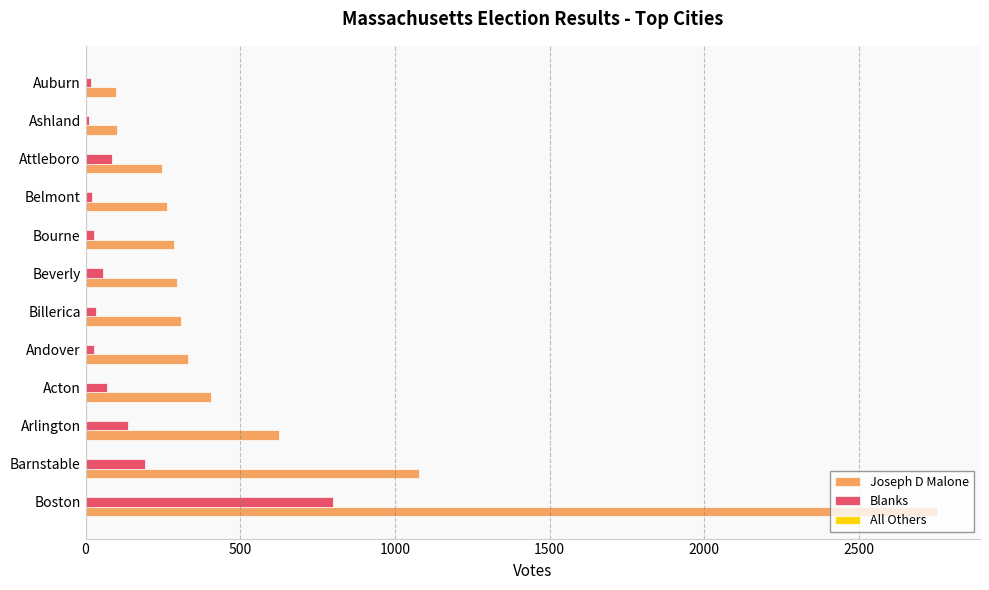

Which series has the largest total across all categories?

Joseph D Malone